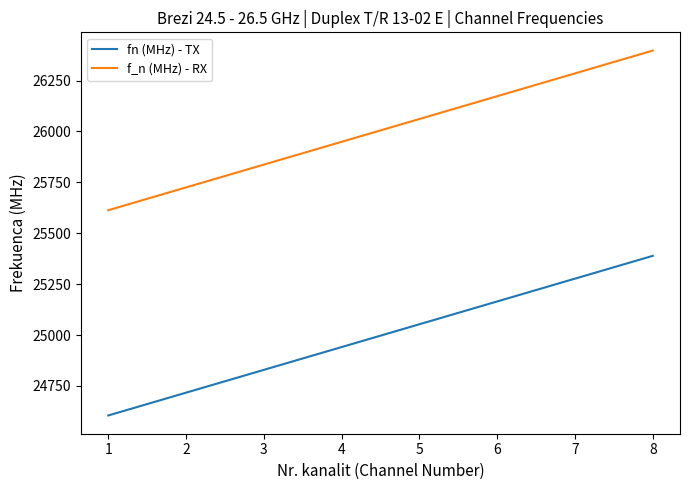

How many lines are shown in the chart?

2